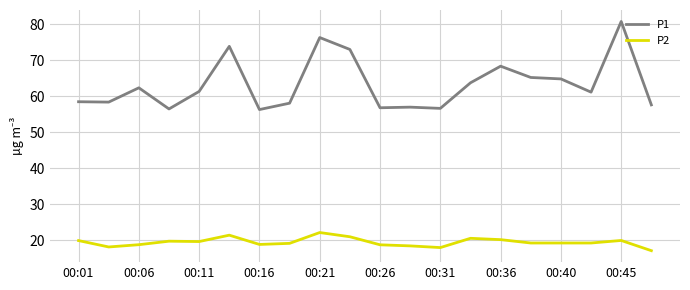

Which series has the widest spread of values?

P1